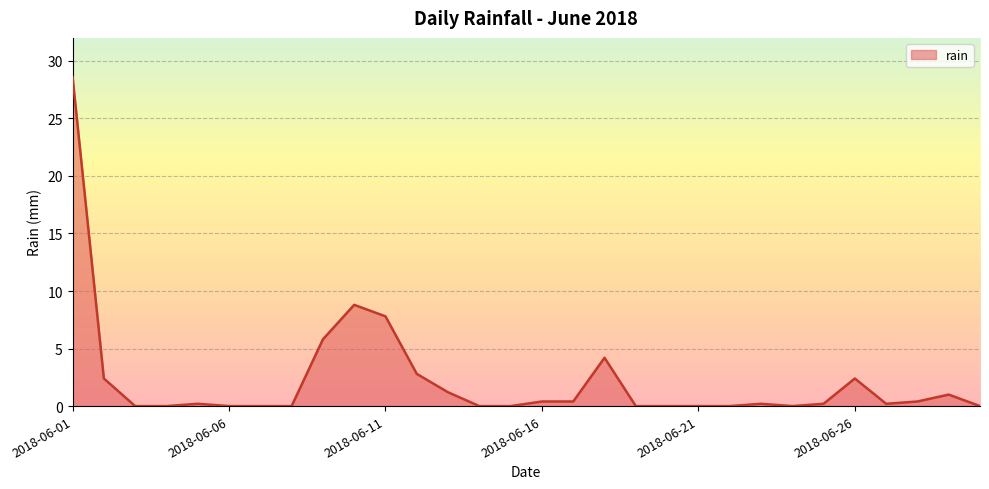

What is the maximum value shown in the chart?

28.6